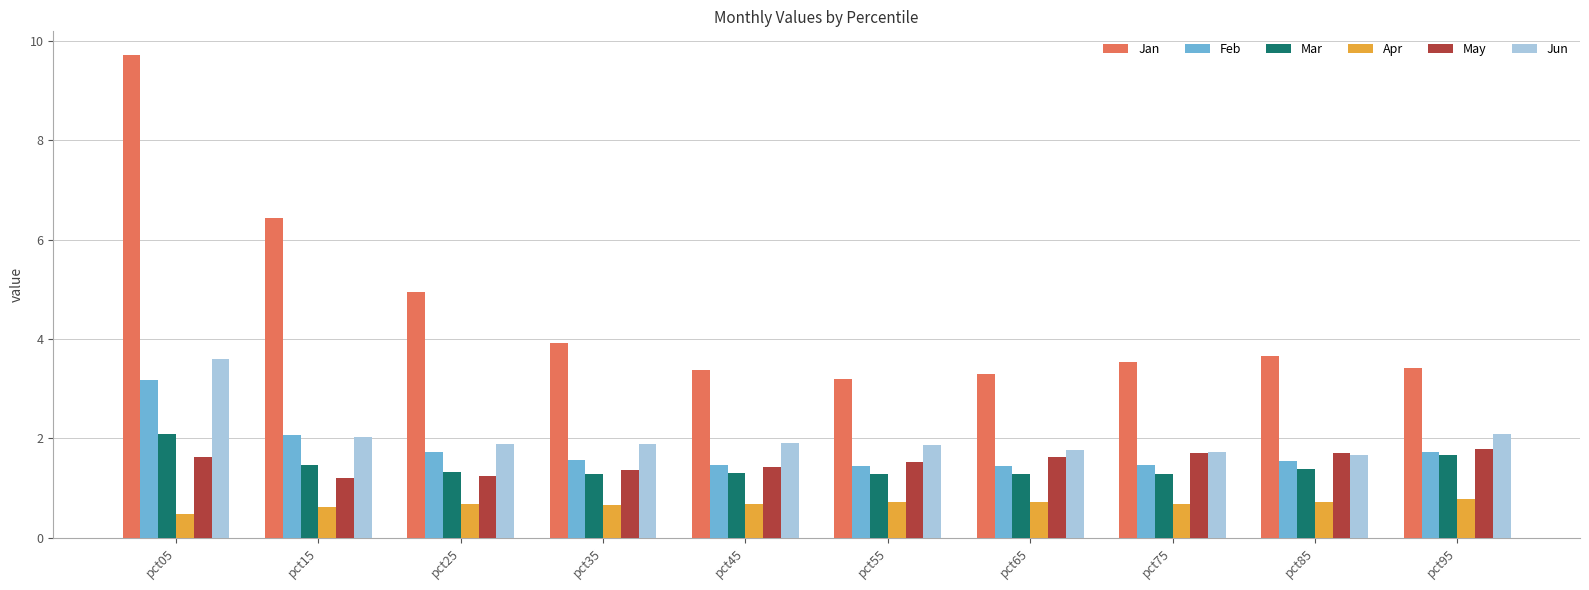

Which series changed the most between pct25 and pct95?

Jan